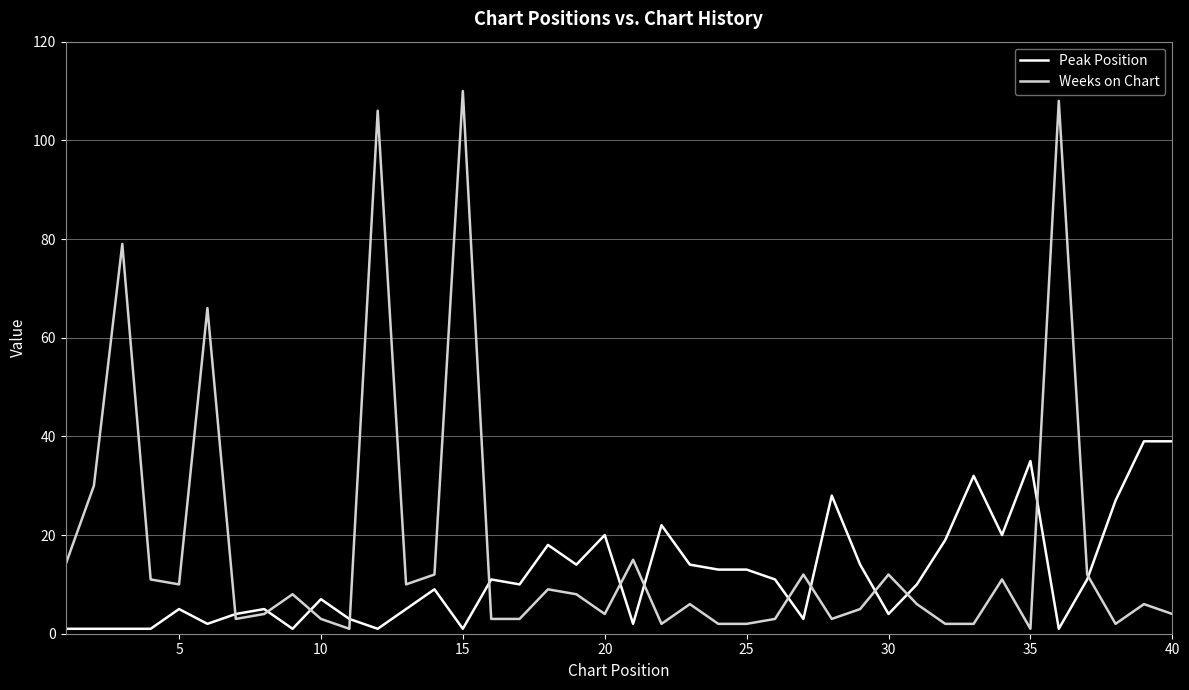

Which series has the widest spread of values?

Weeks on Chart